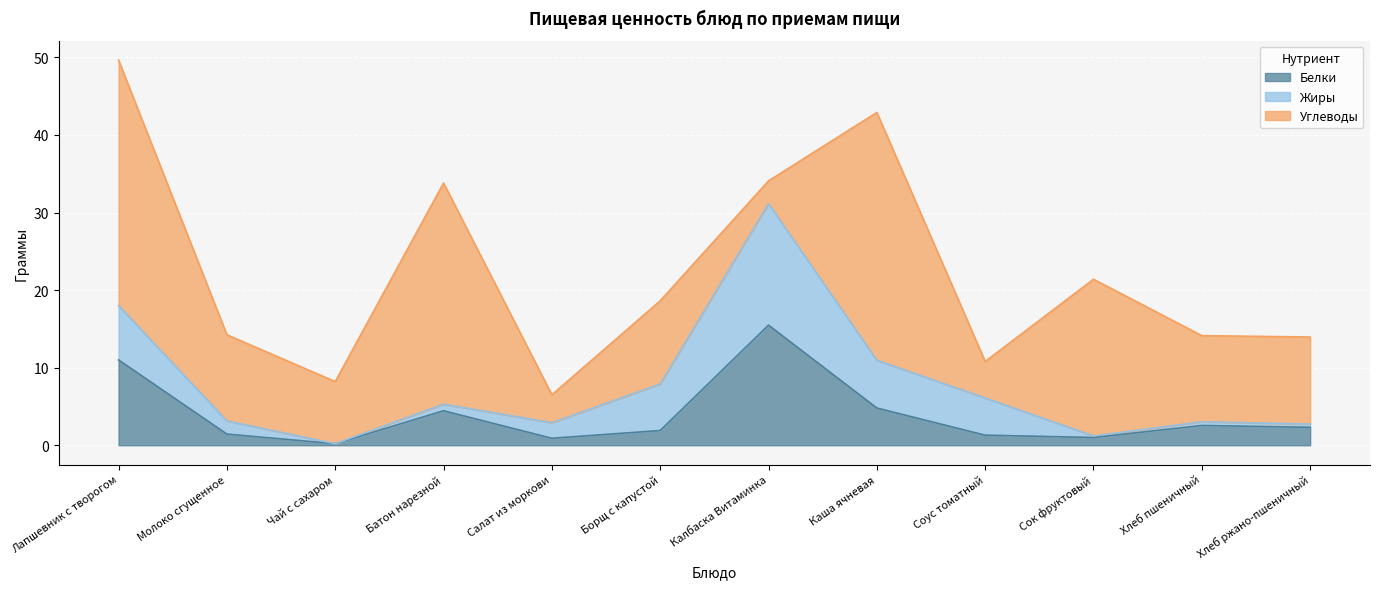

At which label does Жиры reach its peak?

Калбаска Витаминка